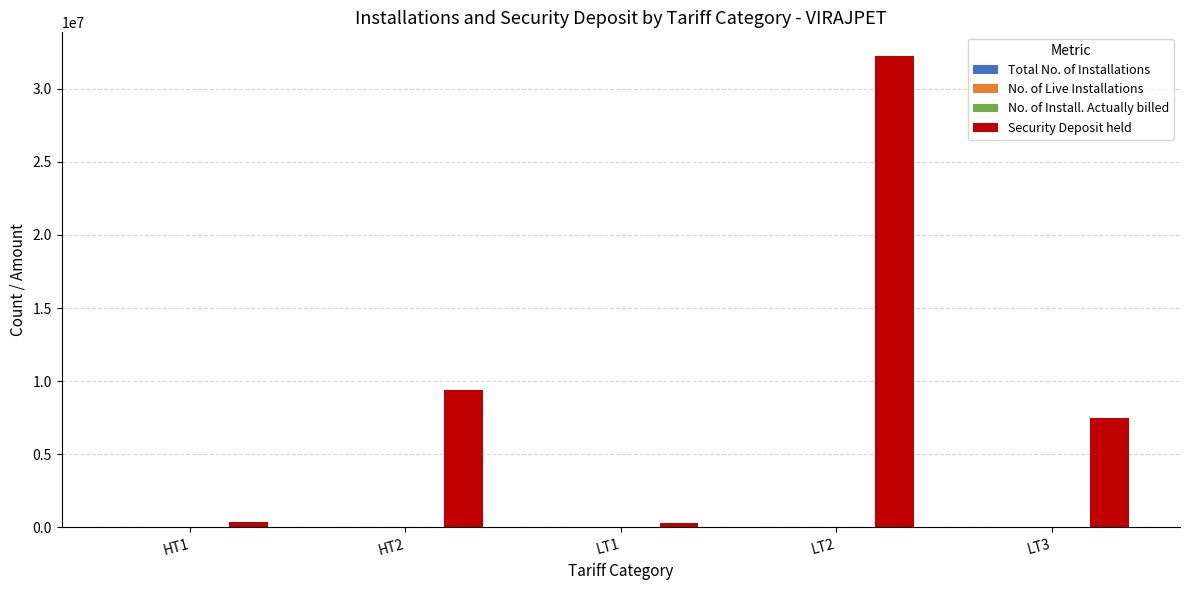

What is the maximum value shown in the chart?

32236707